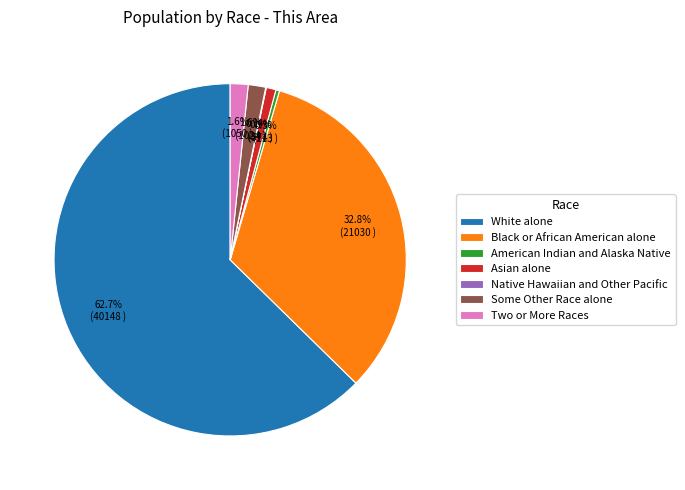

Which has a higher value, American Indian and Alaska Native or Some Other Race alone?

Some Other Race alone